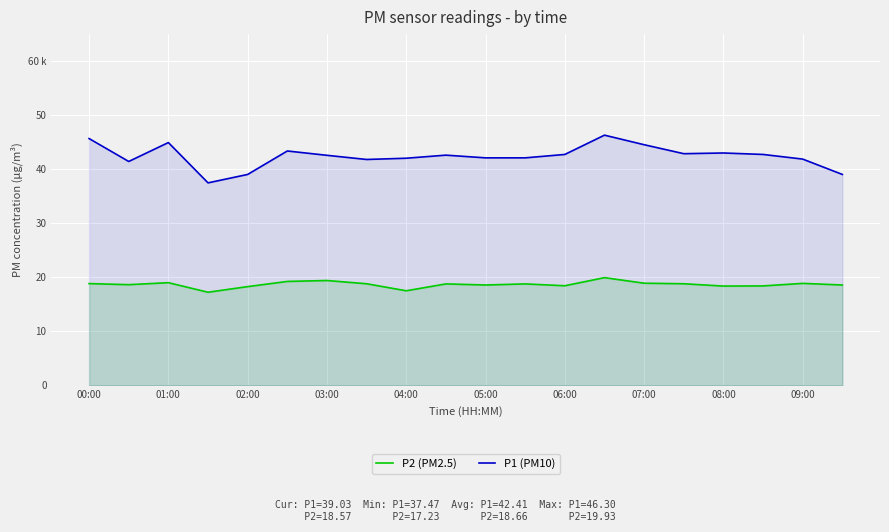

Rank the series at 07:00 from lowest to highest value.

P2 (PM2.5), P1 (PM10)